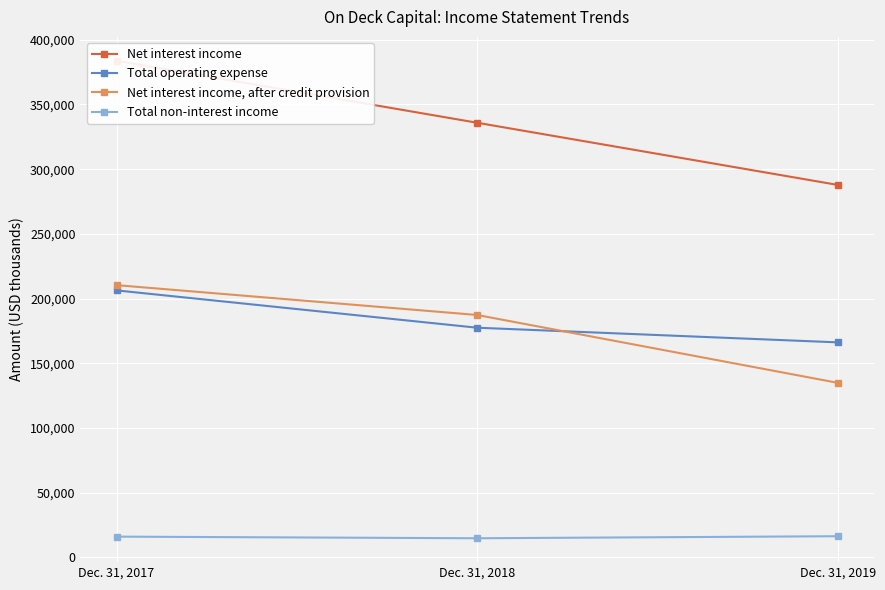

What is the sum of the Total non-interest income values at Dec. 31, 2018 and Dec. 31, 2017?

30860